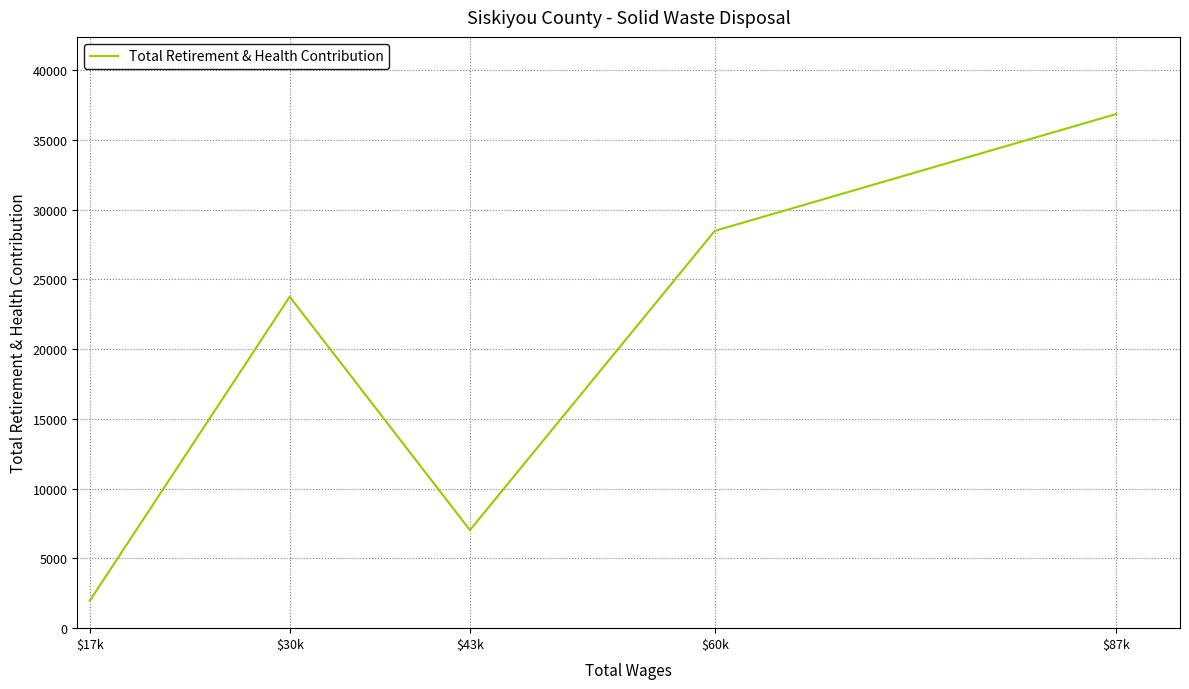

What is the value of the 3rd point from the left?

7031